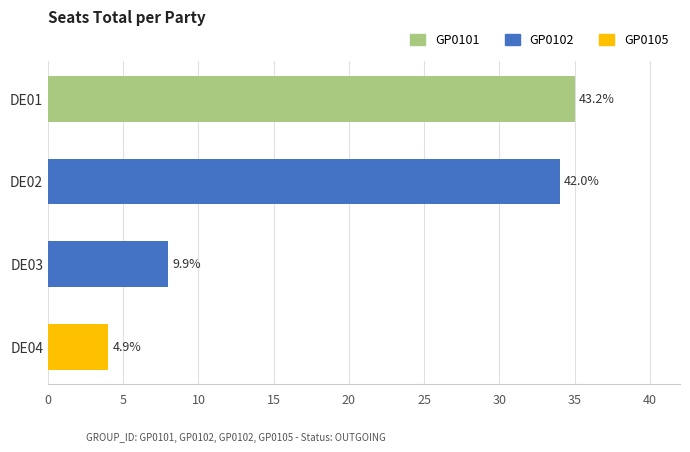

Where is the data nearest to the value 19?

DE03